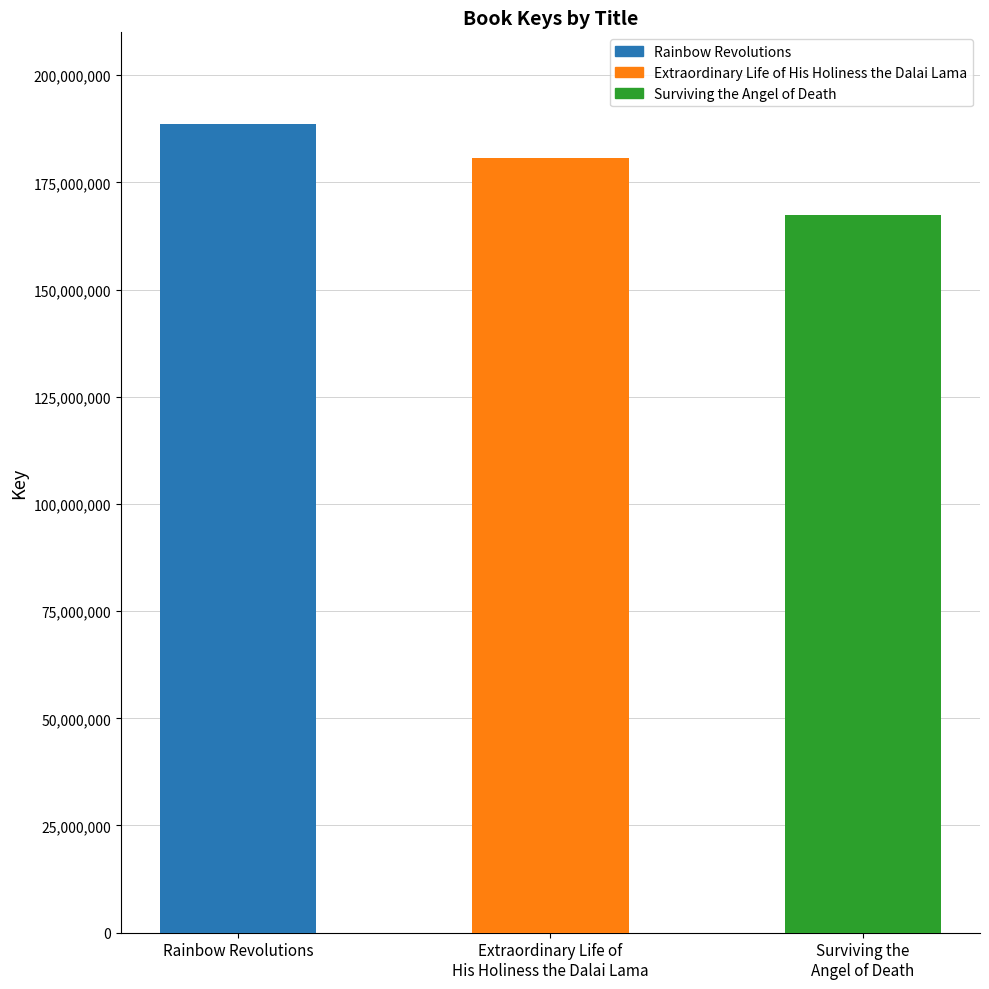

Which label corresponds to the largest value in the chart?

Rainbow Revolutions